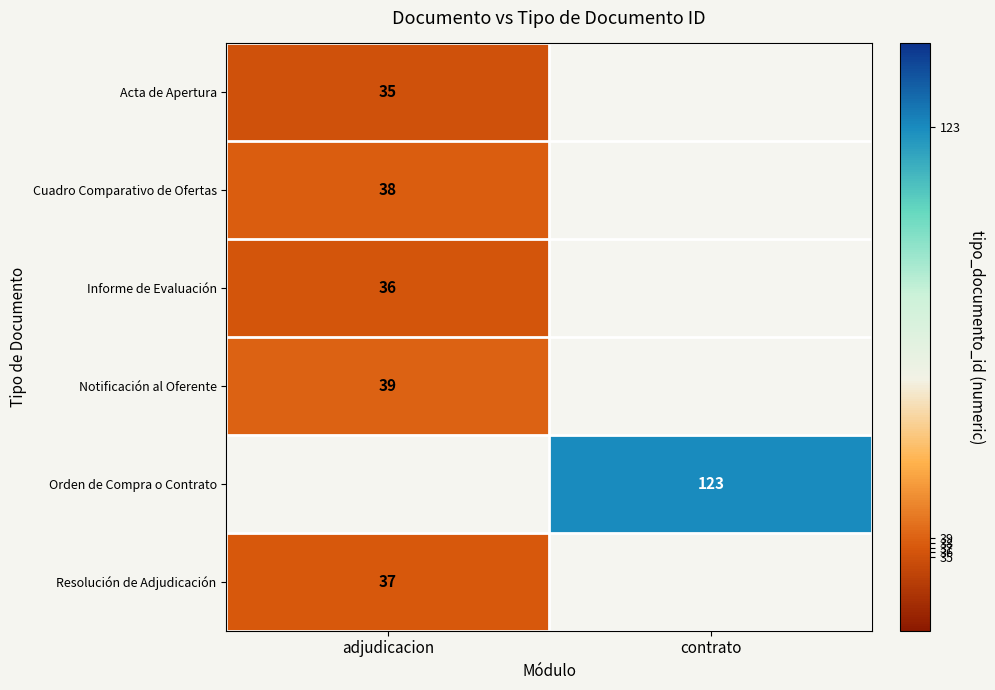

The value of Resolución de Adjudicación at adjudicacion is 14. True or false?

False